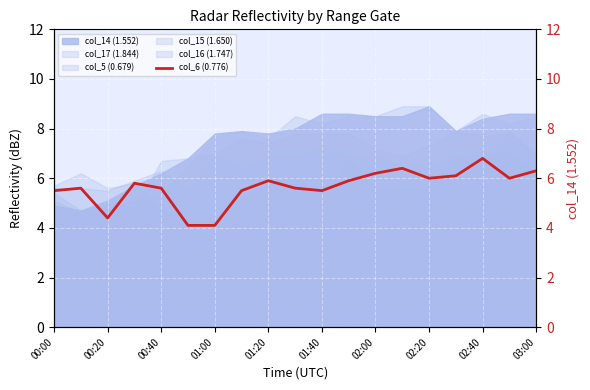

What is the maximum value for col_16 (1.747)?

7.9